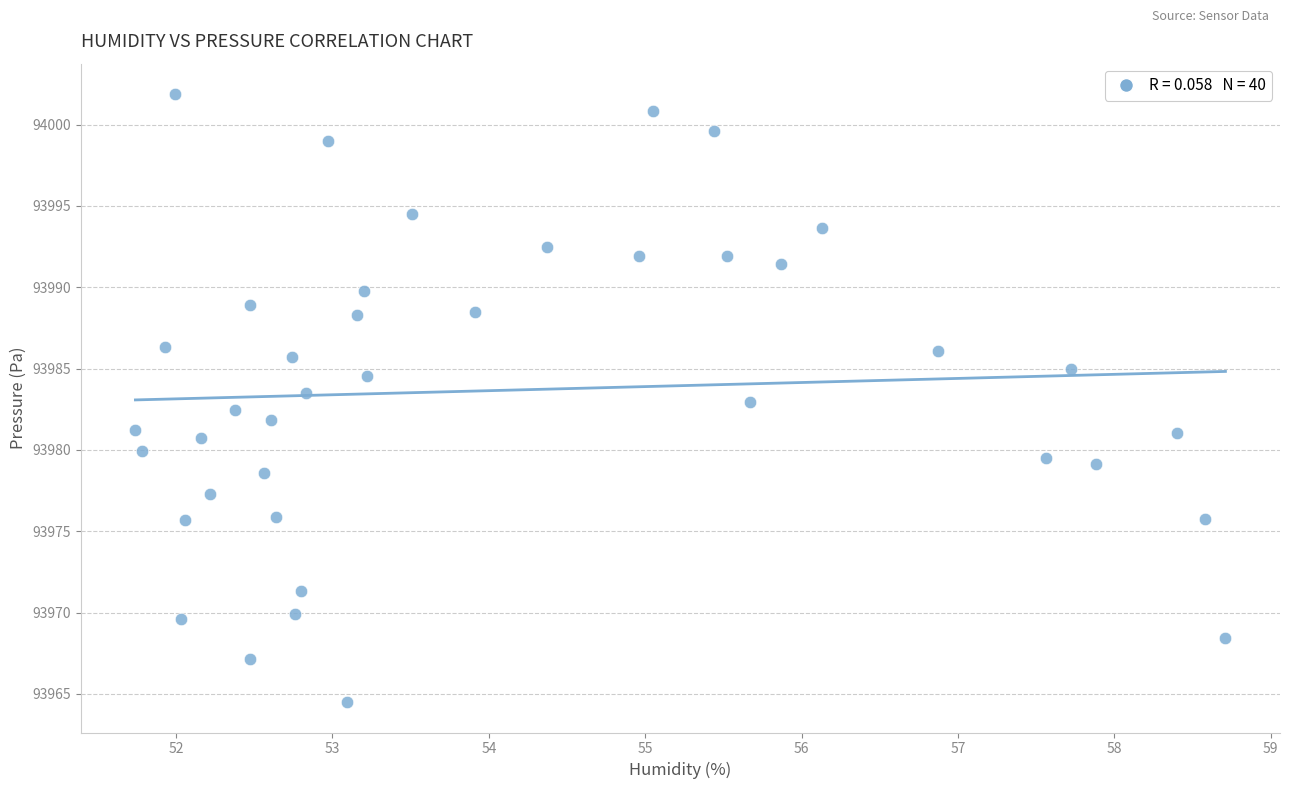

What is the range of Y values (max minus min)?

37.4